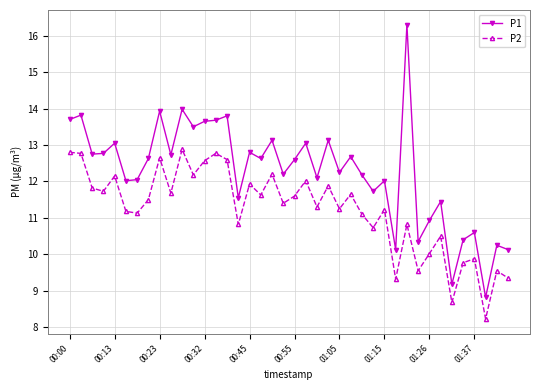

Which series has the largest total across all categories?

P1